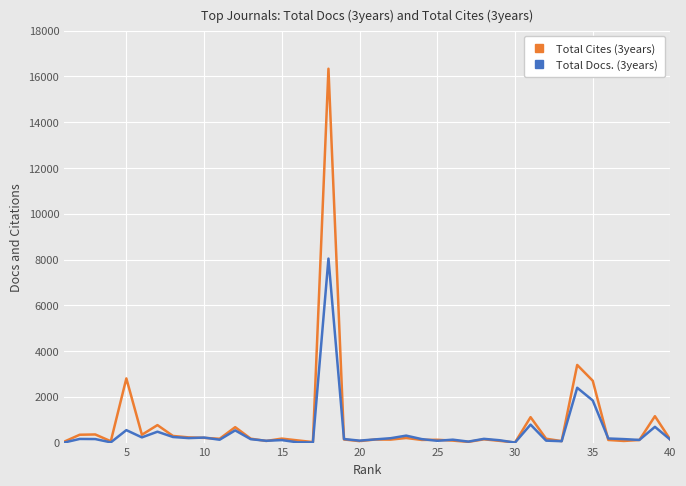

Which series has the largest range (max minus min)?

Total Cites (3years)